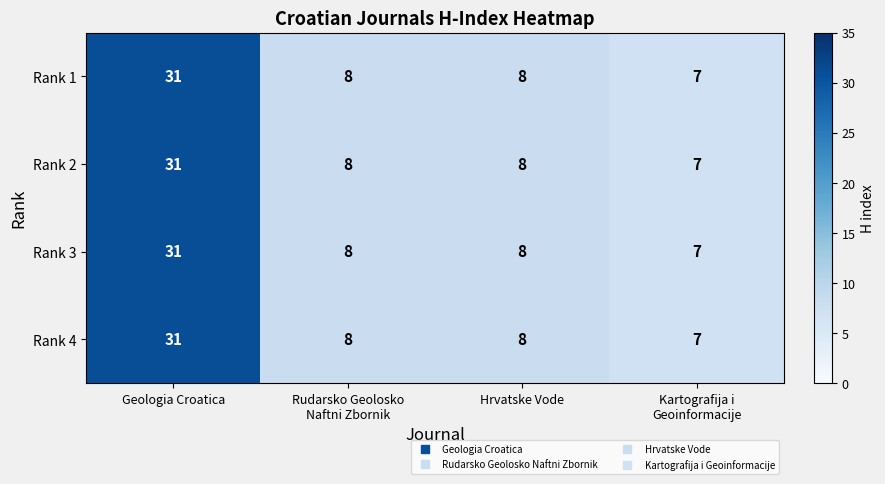

What is the sum of all Rank 1 values?

54